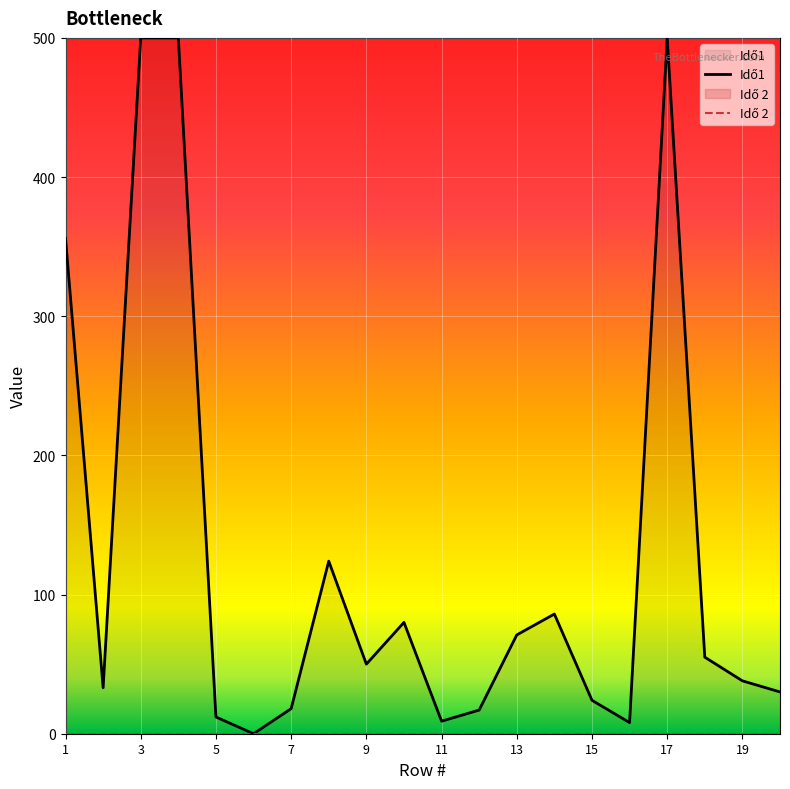

What is the maximum value shown in the chart?

500